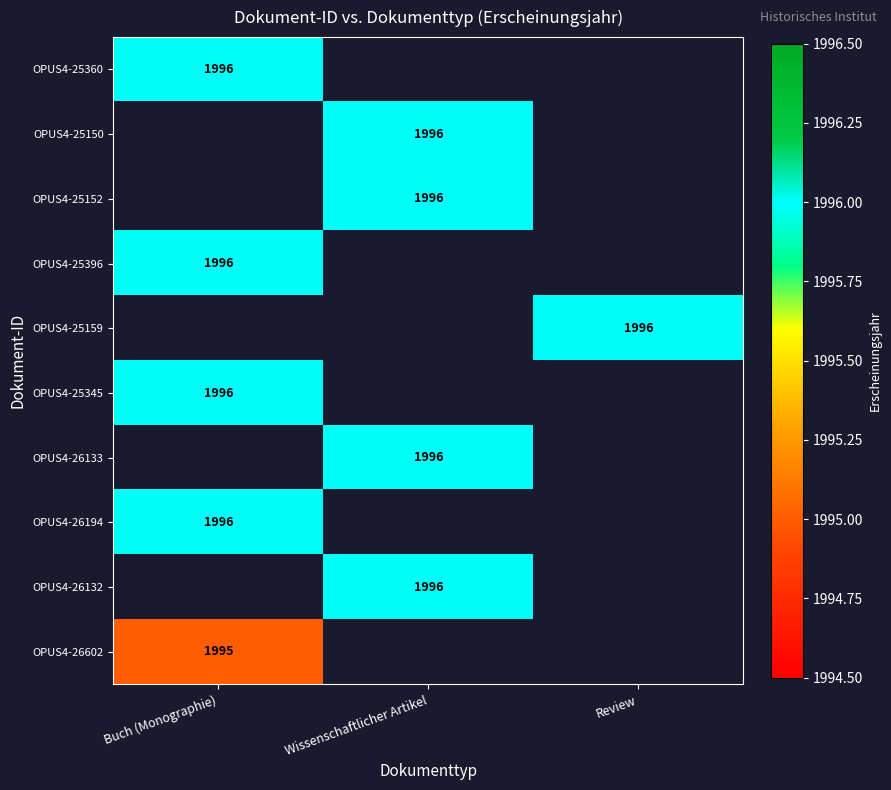

Is it true that OPUS4-25345 equals 826.0 at Buch (Monographie)?

False